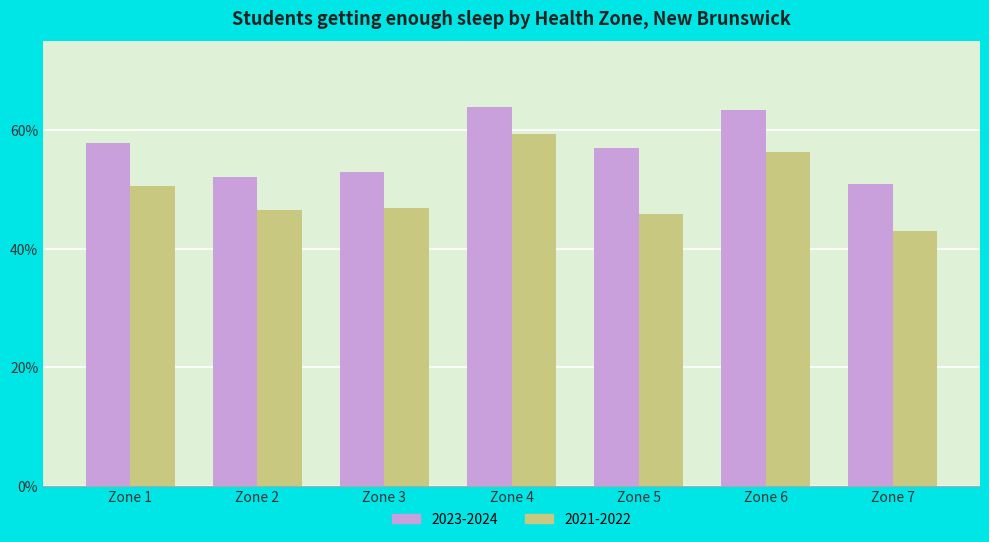

What is the value of the 2021-2022 bar at the 7th from the left?

42.9